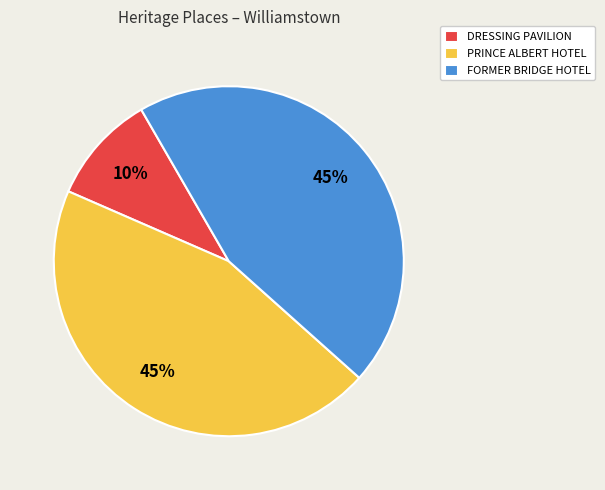

Which slice is the smallest?

DRESSING PAVILION